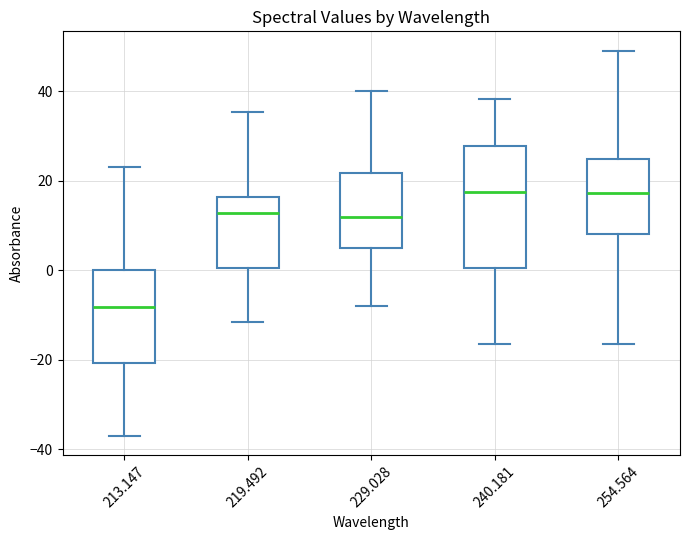

Where does the median line of the box at x = 240.181 sit on the y-axis? The values are not printed on the chart, so give them approximately, as read against the axis.

18